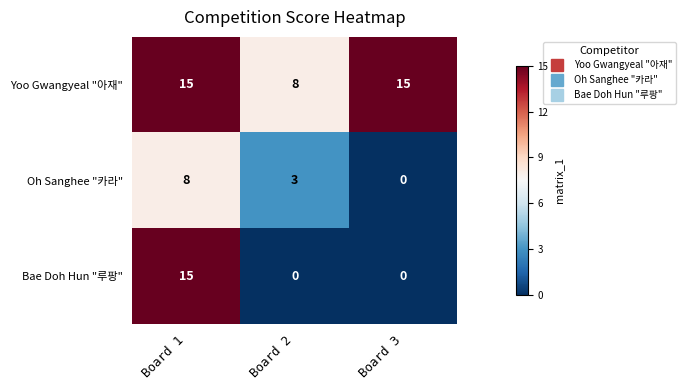

Rank the categories by Oh Sanghee "카라" value from highest to lowest.

Board 1, Board 2, Board 3